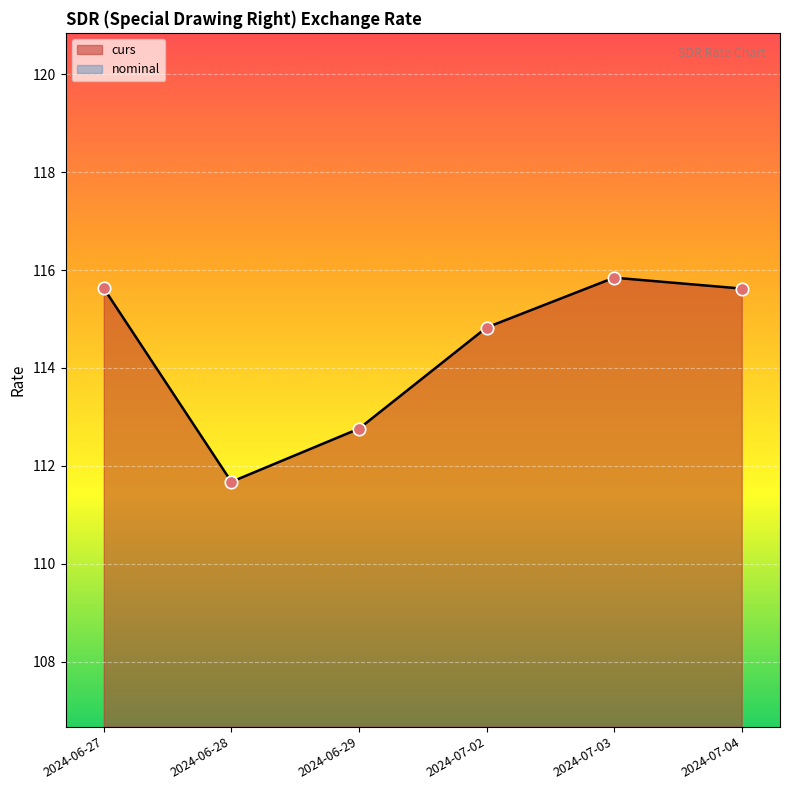

Approximately how many times larger is the value at 2024-06-27 compared to 2024-07-03?

1.0